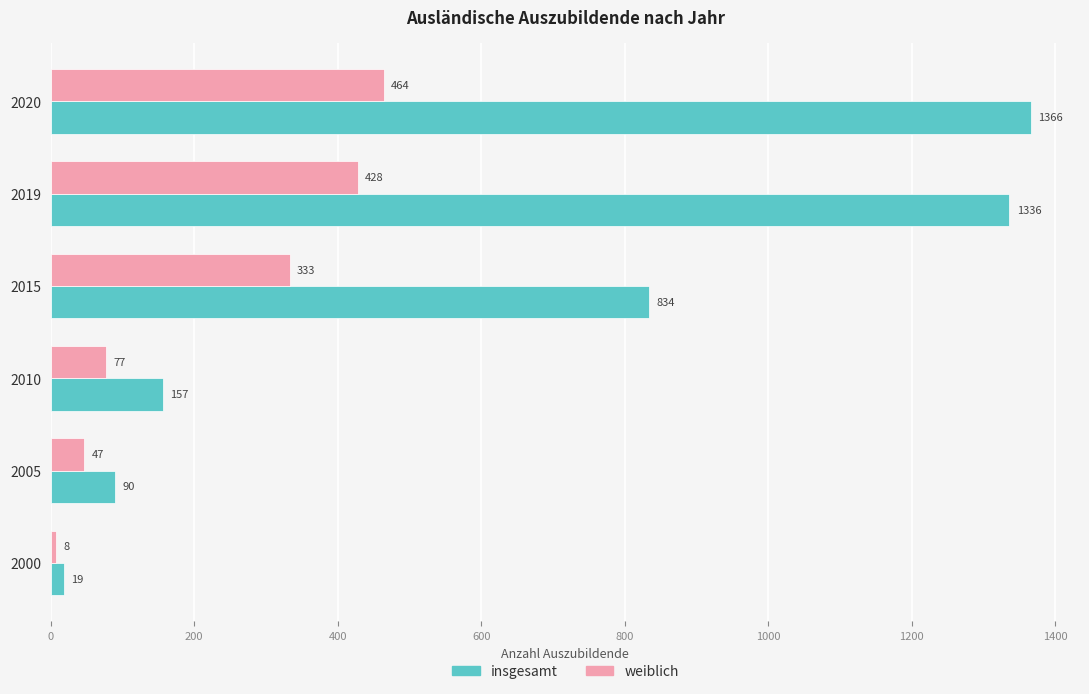

Which series has the largest total across all categories?

insgesamt